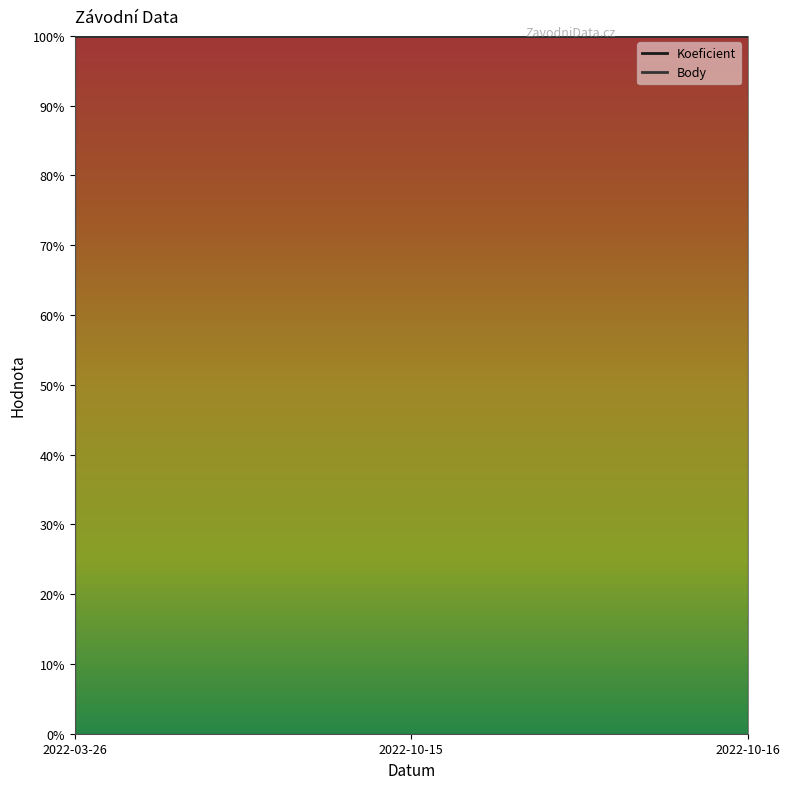

What position from the left is 2022-10-16?

3